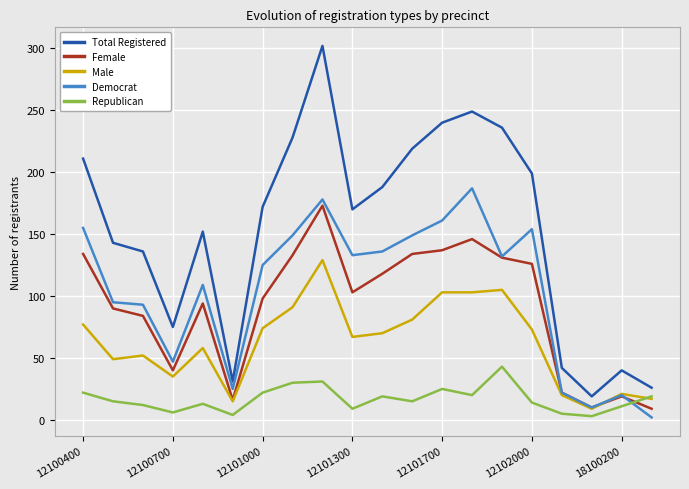

What is the lowest value of the Male series?

9